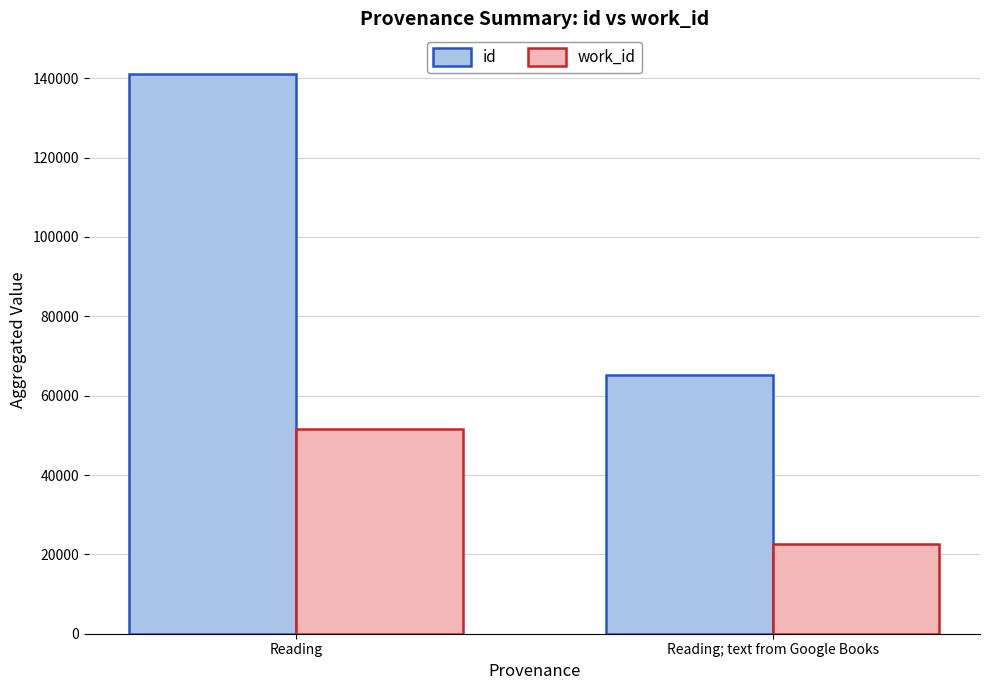

What is the difference between the maximum and minimum values in the id series?

76015